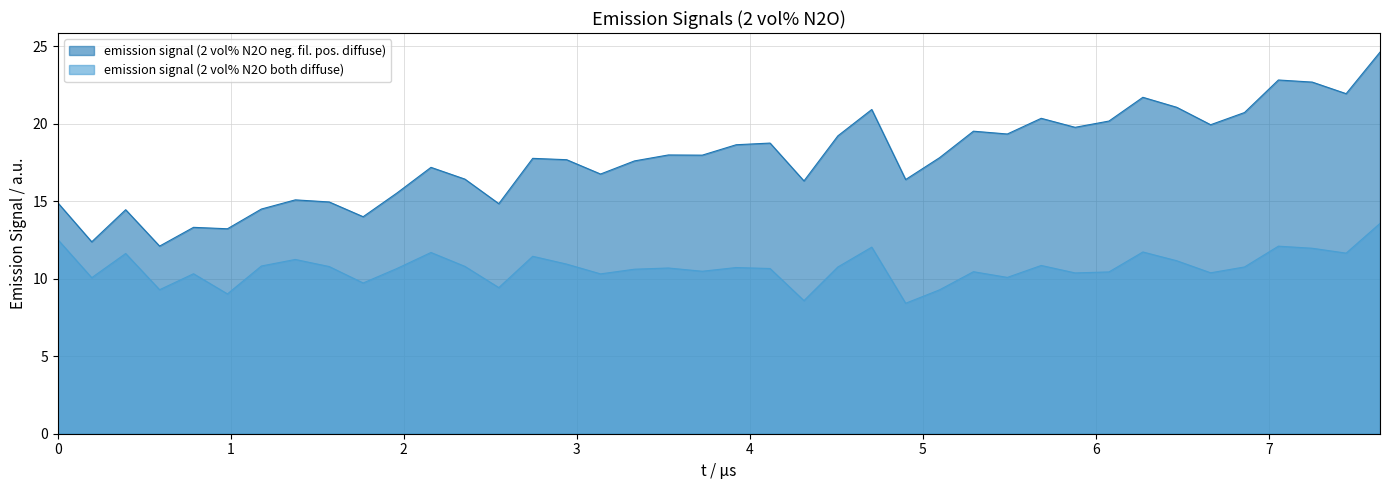

How many lines are shown in the chart?

2